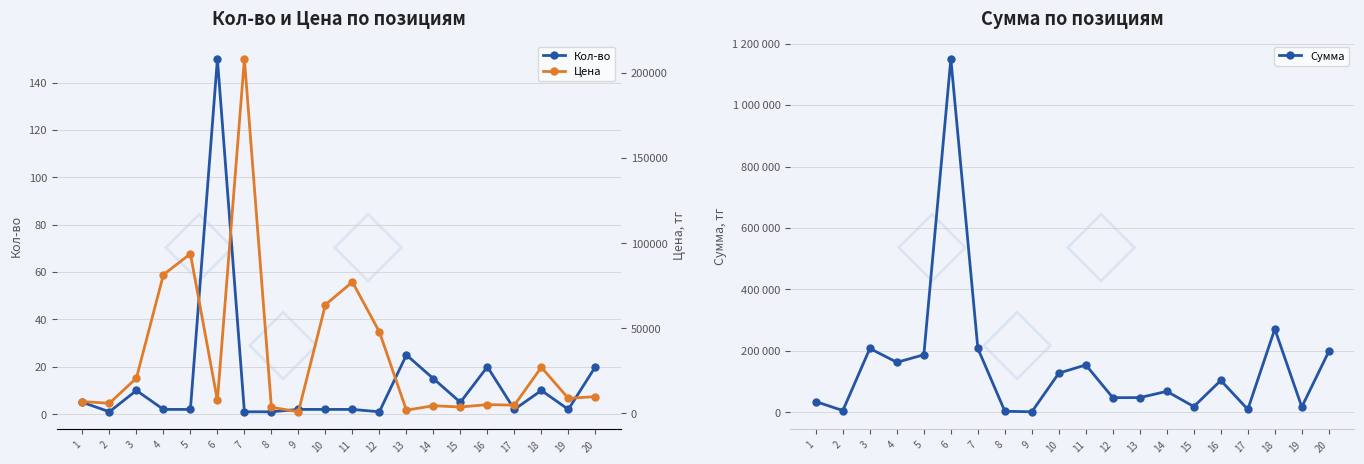

True or false: Сумма has a value of 284662 at 4.

False